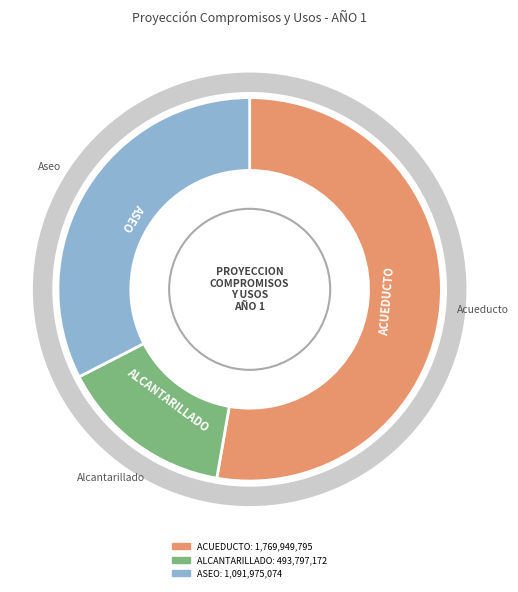

Is there a majority slice in this chart?

Yes